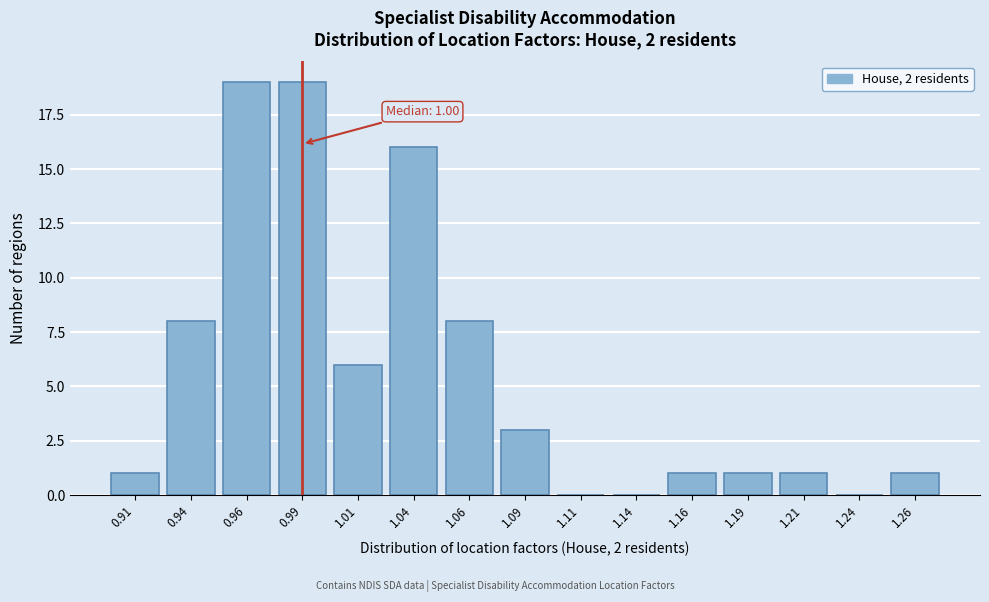

Reading left to right, list all the values displayed in this chart.

0.91=1	0.94=8	0.96=19	0.99=19	1.01=6	1.04=16	1.06=8	1.09=3	1.11=0	1.14=0	1.16=1	1.19=1	1.21=1	1.24=0	1.26=1